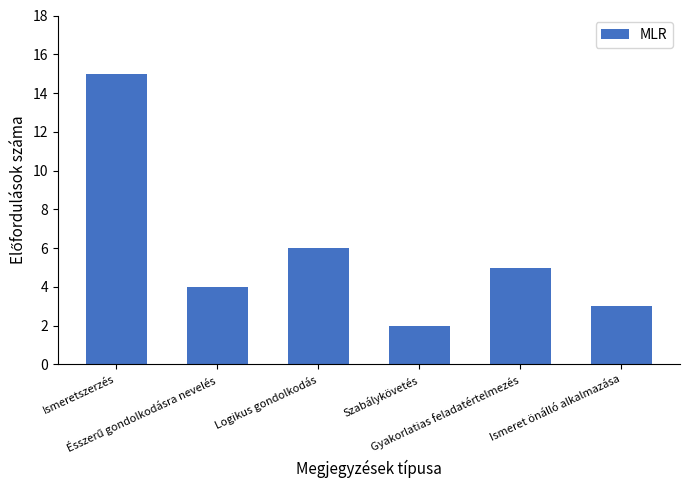

The value at Gyakorlatias feladatértelmezés is 2. True or false?

False